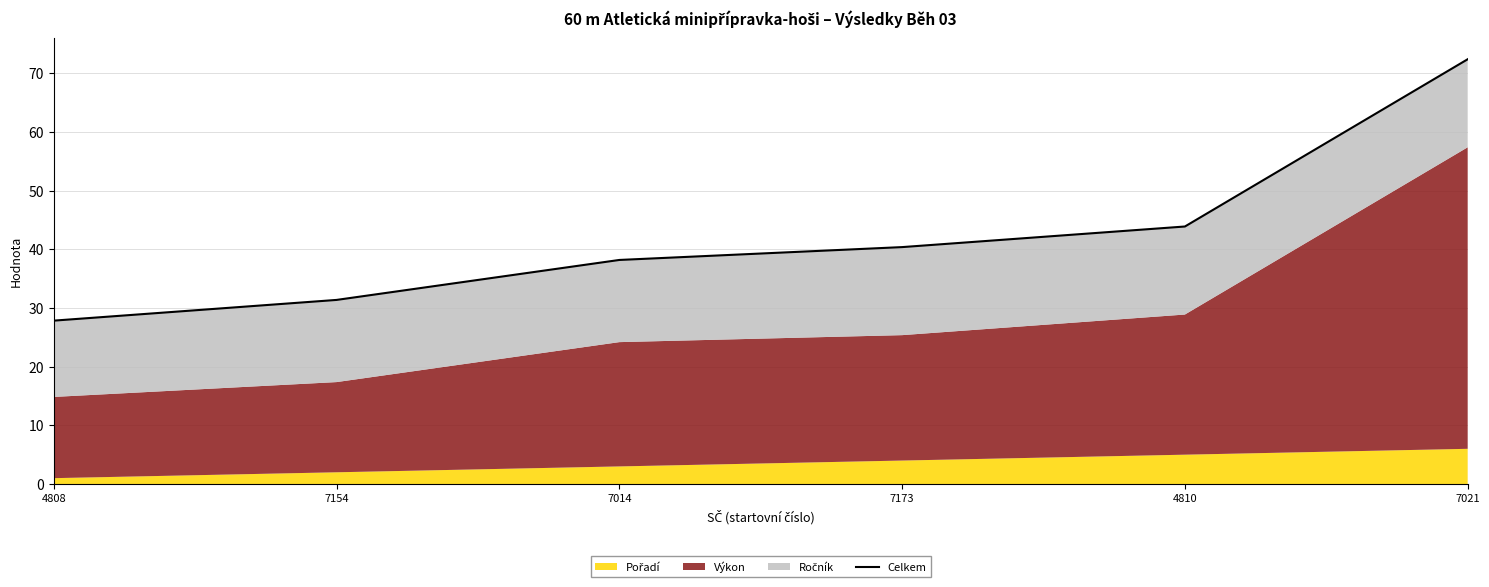

True or false: the data shows 38.2 at 7014.

True